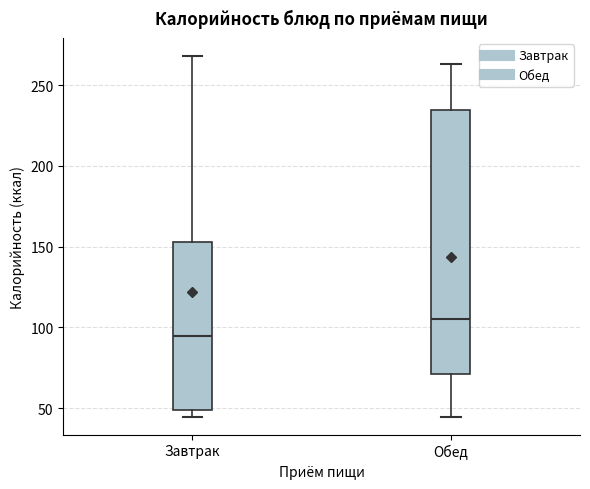

Reading left to right, transcribe this box plot: for each box, give where its median line is, the range the box spans, and where its two whiskers end, as read against the y-axis. The values are not printed on the chart, so give them approximately, as read against the axis.

Завтрак: median 95, box 50 to 155, whiskers 45 to 270
Обед: median 105, box 70 to 235, whiskers 45 to 265